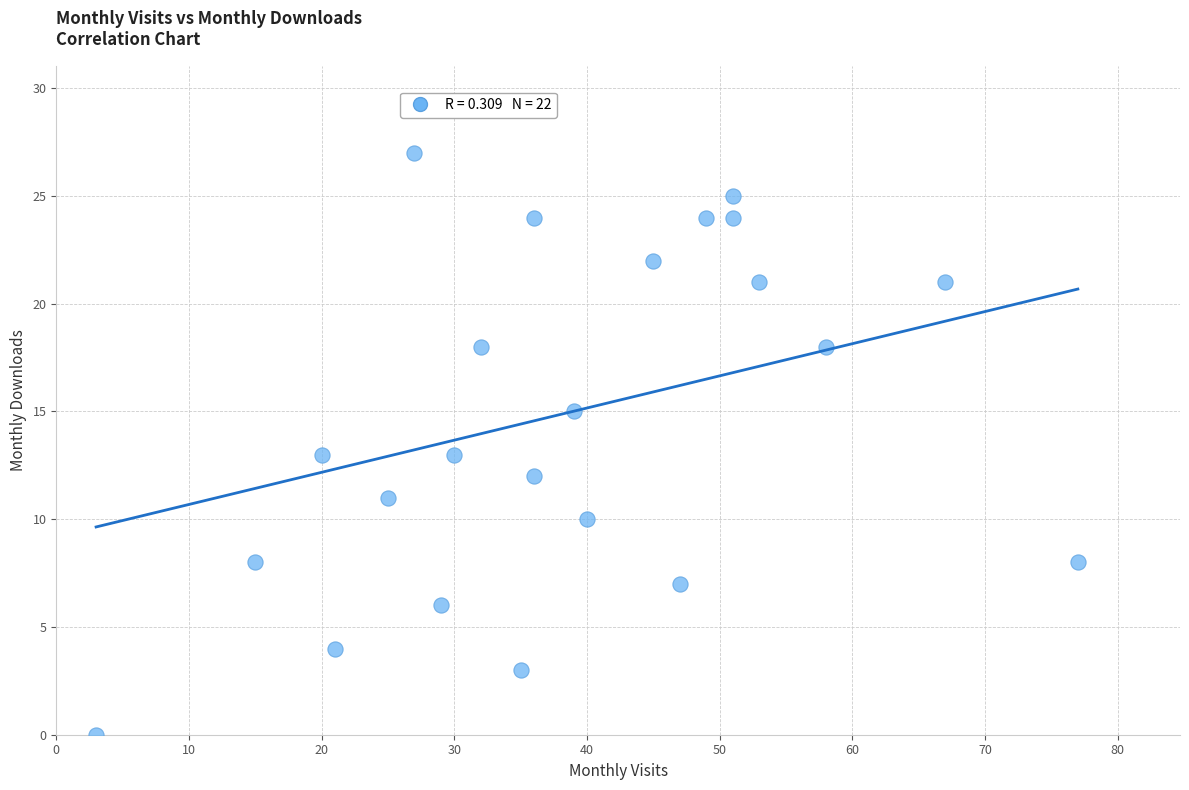

What is the range of Y values (max minus min)?

27